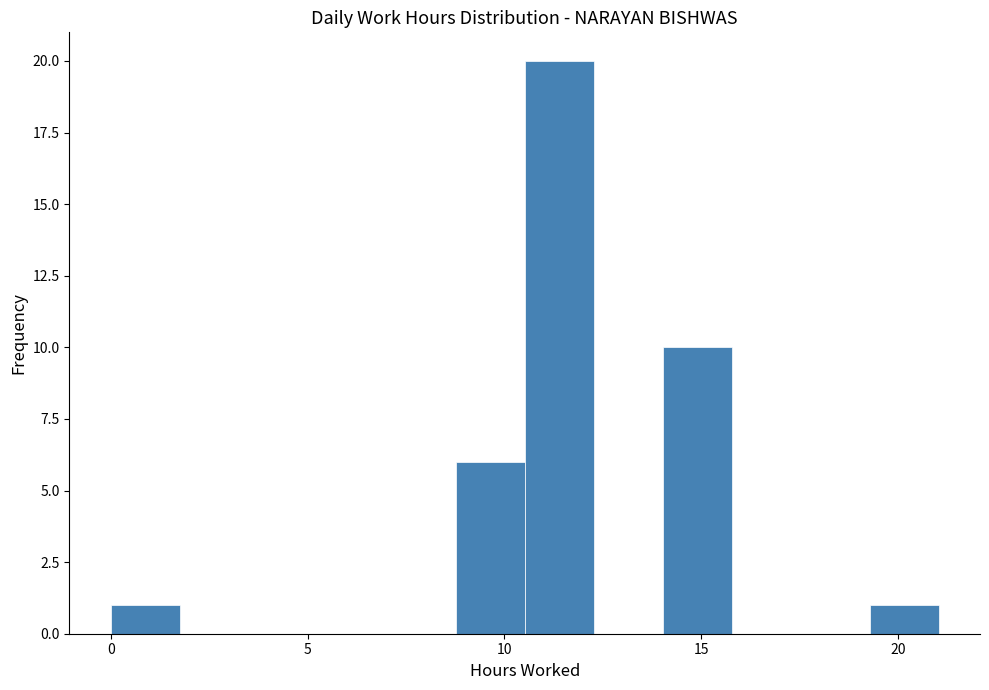

Read against the x-axis, roughly where is the centre of the tallest bar?

11.5